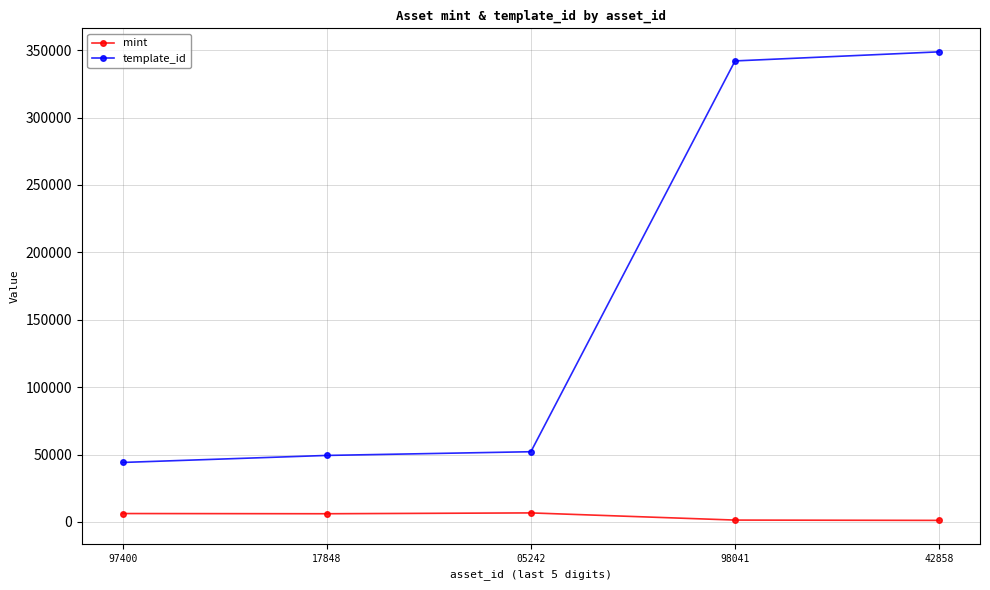

How many series are shown in this chart?

2